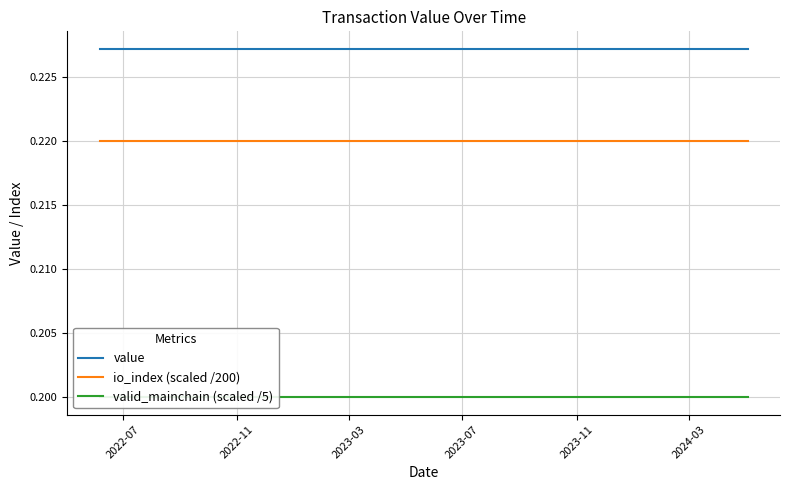

True or false: value has more than 2 interior local peaks.

False